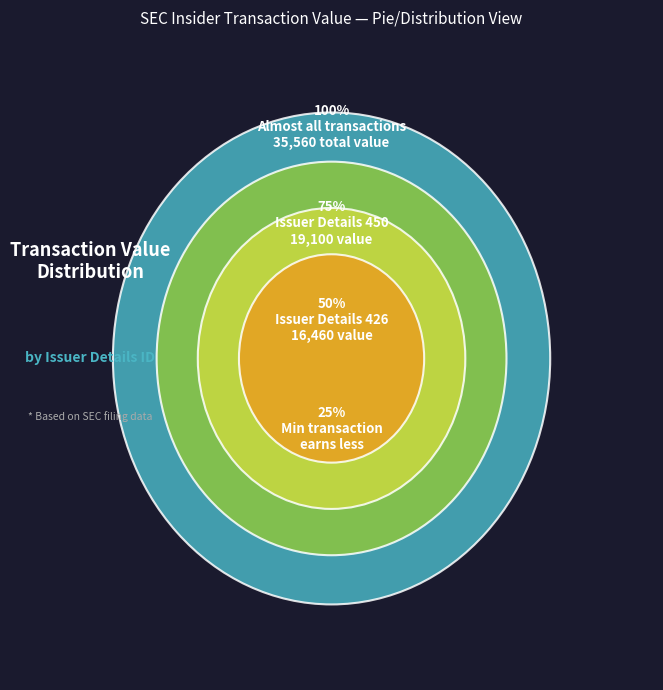

What is the ratio of the value at 450 to the value at 426?

1.2